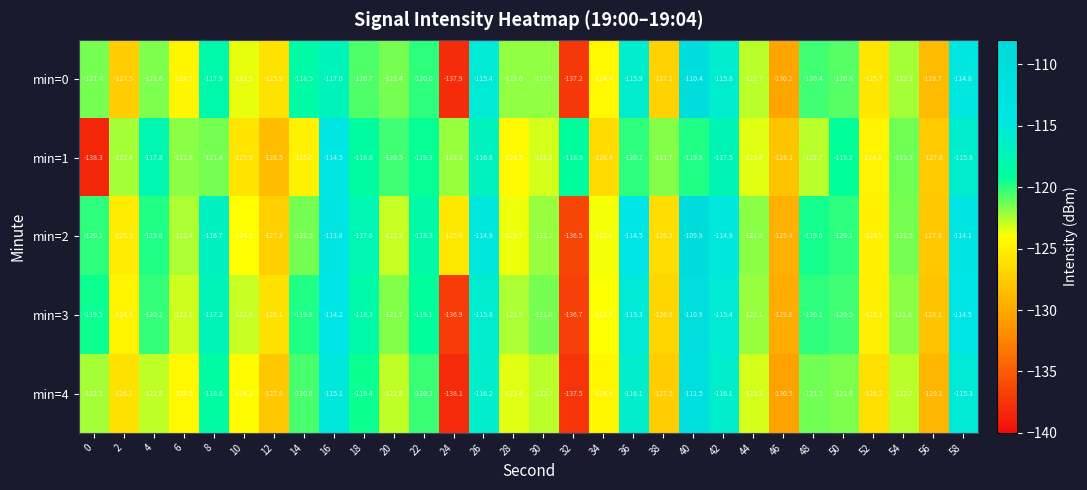

What is the difference between the highest and lowest values at 28?

2.5